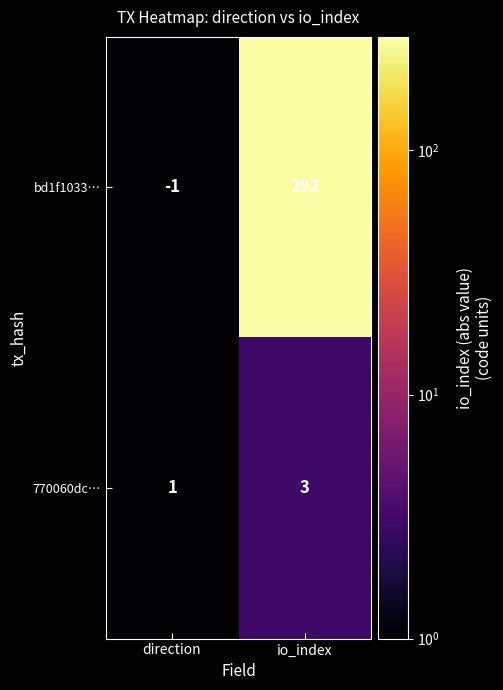

What is the difference between the maximum and minimum values in the bd1f1033… series?

293